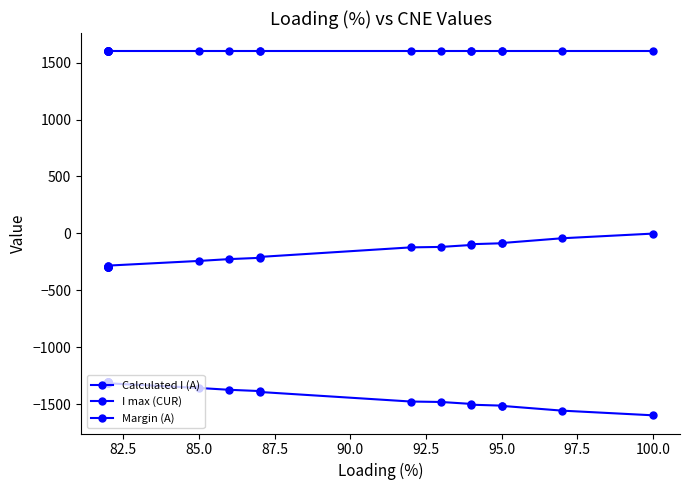

At 85.0, list the series in order from largest to smallest.

I max (CUR), Margin (A), Calculated I (A)